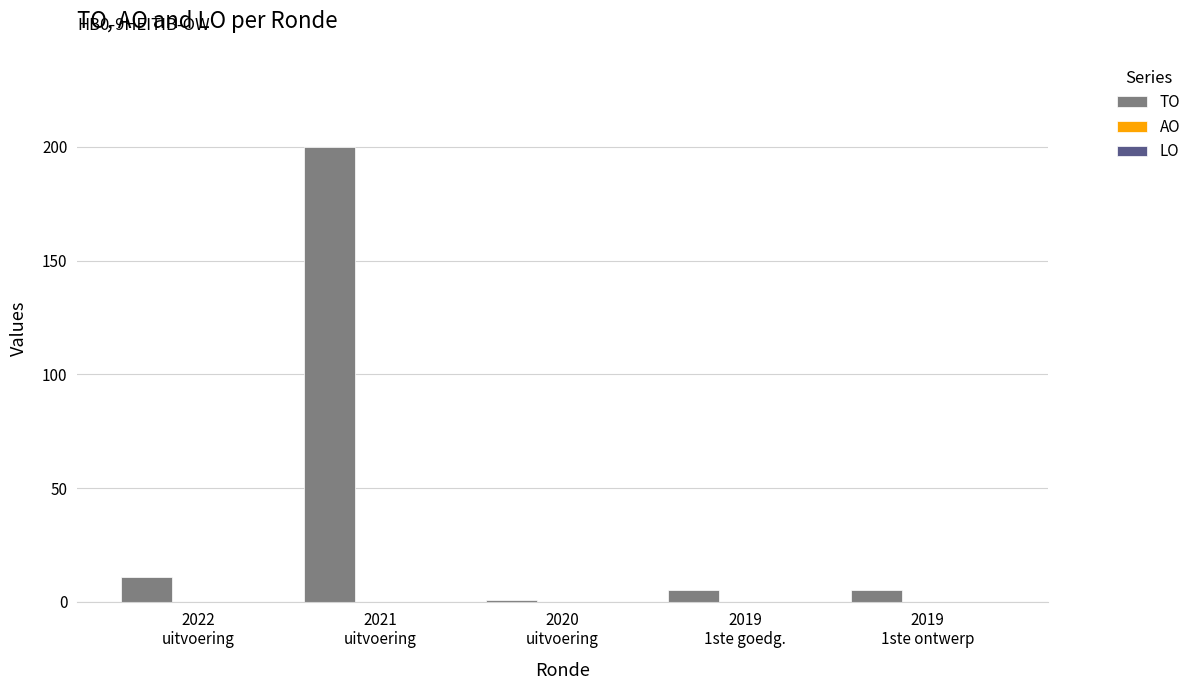

Reading left to right, list all the values displayed in this chart.

11	200	1	5	5